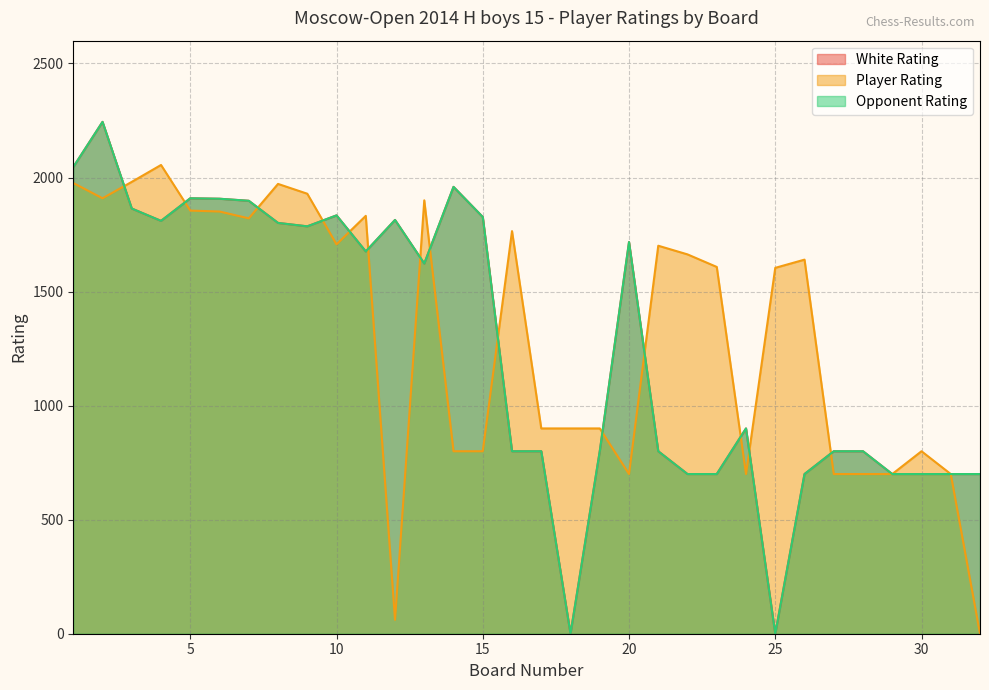

What is the value of the Player Rating point at the 26th from the left?

1640